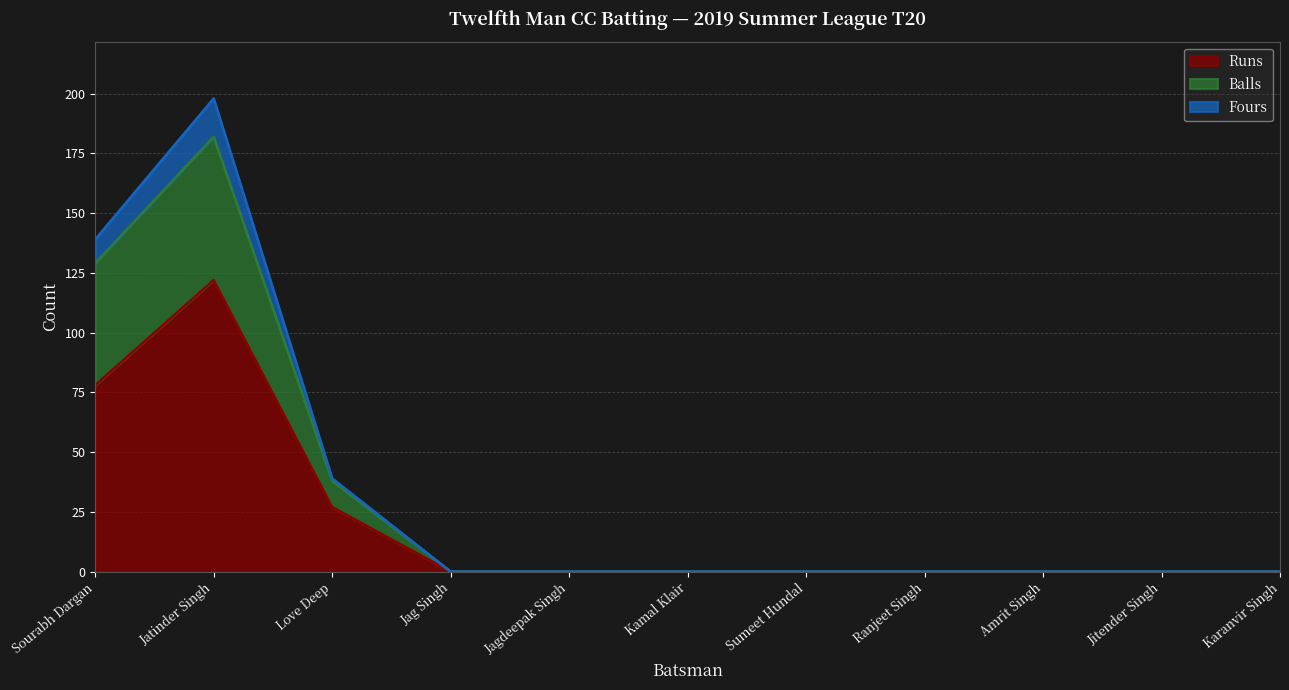

What is the maximum value for Runs?

122